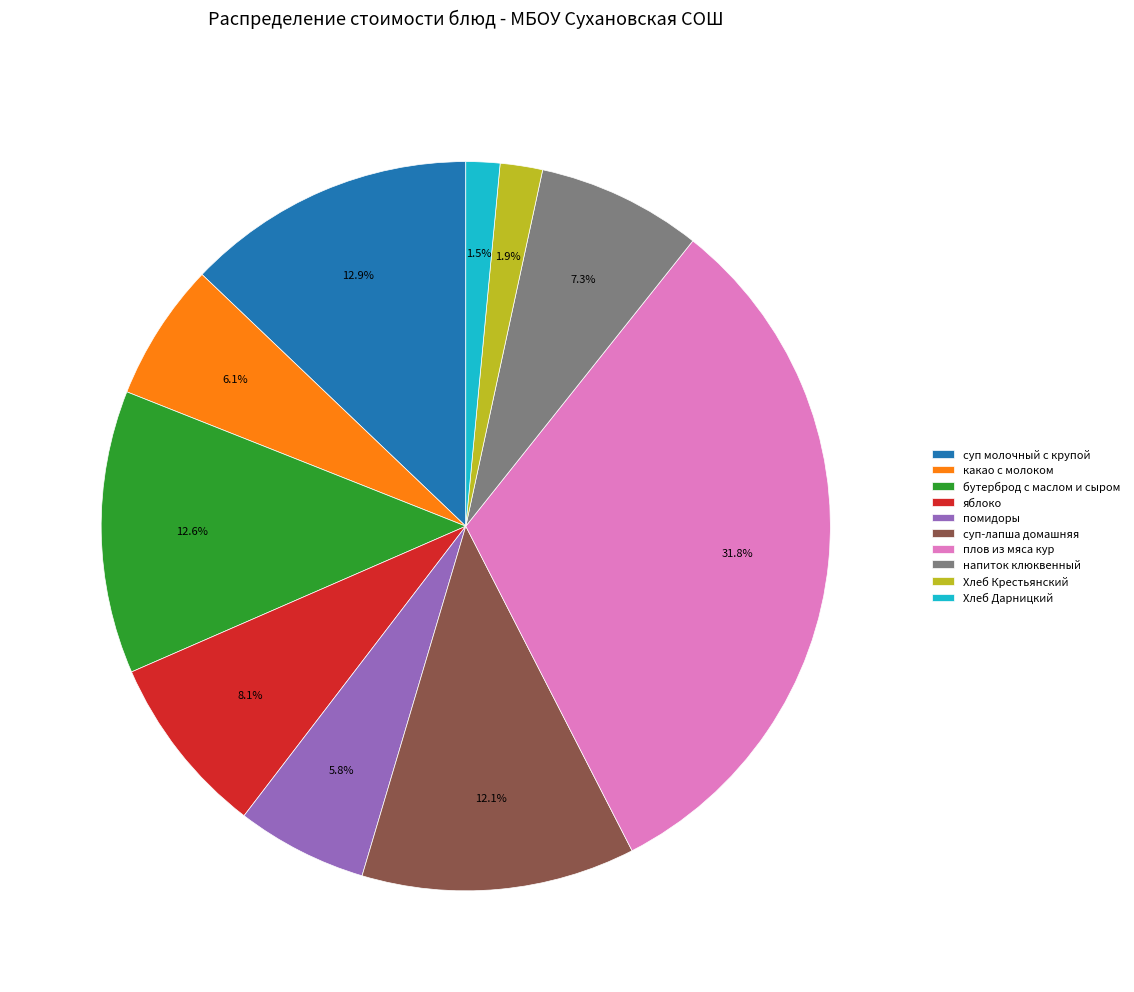

Count the number of slices in the pie.

10